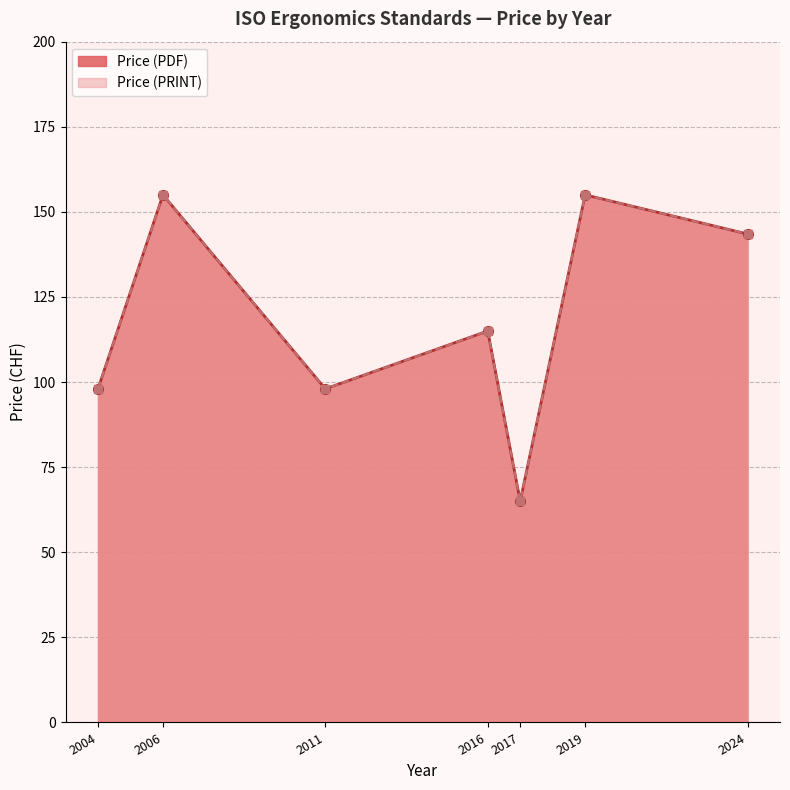

List the series in order of their peak value, highest first.

Price (PDF), Price (PRINT)